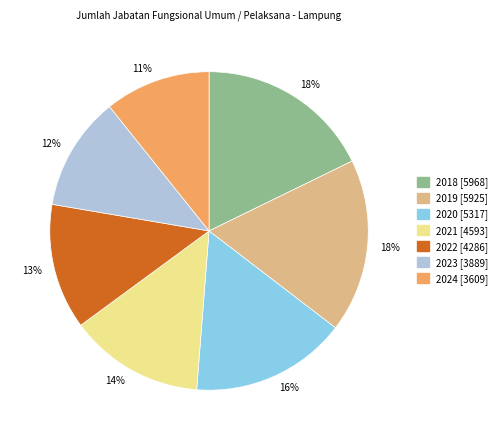

What percentage is the 2021 slice, to the nearest percent?

14%